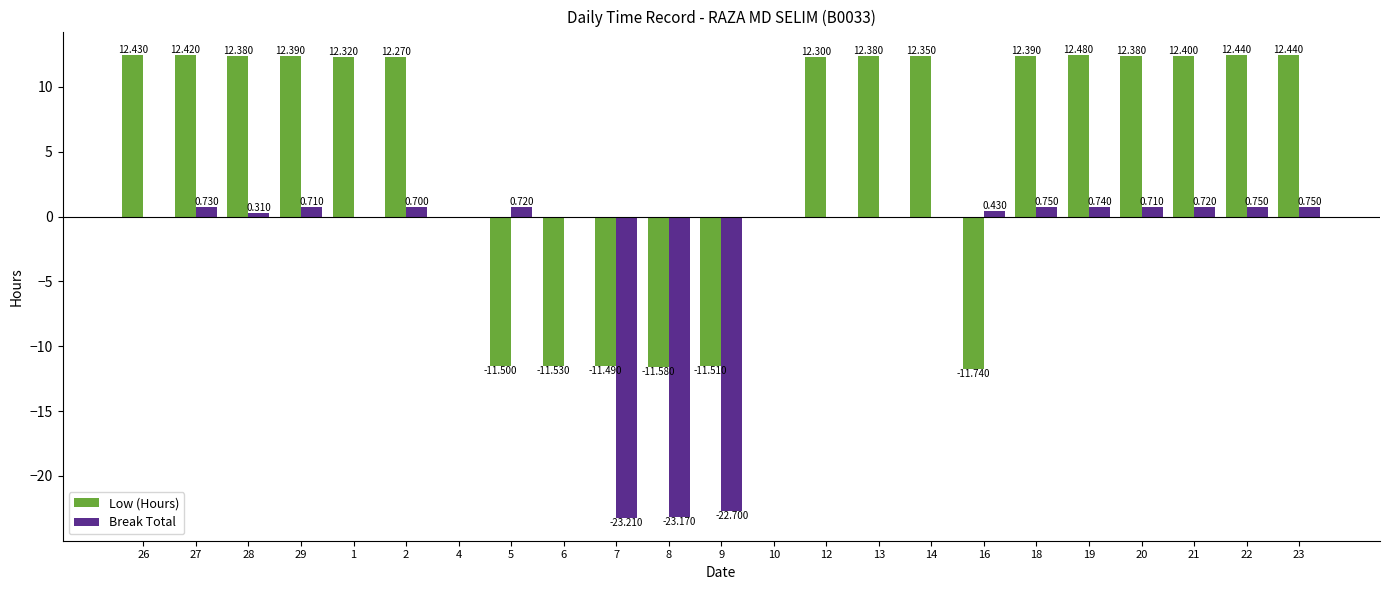

Between 29 and 13, which series saw the biggest shift?

Break Total